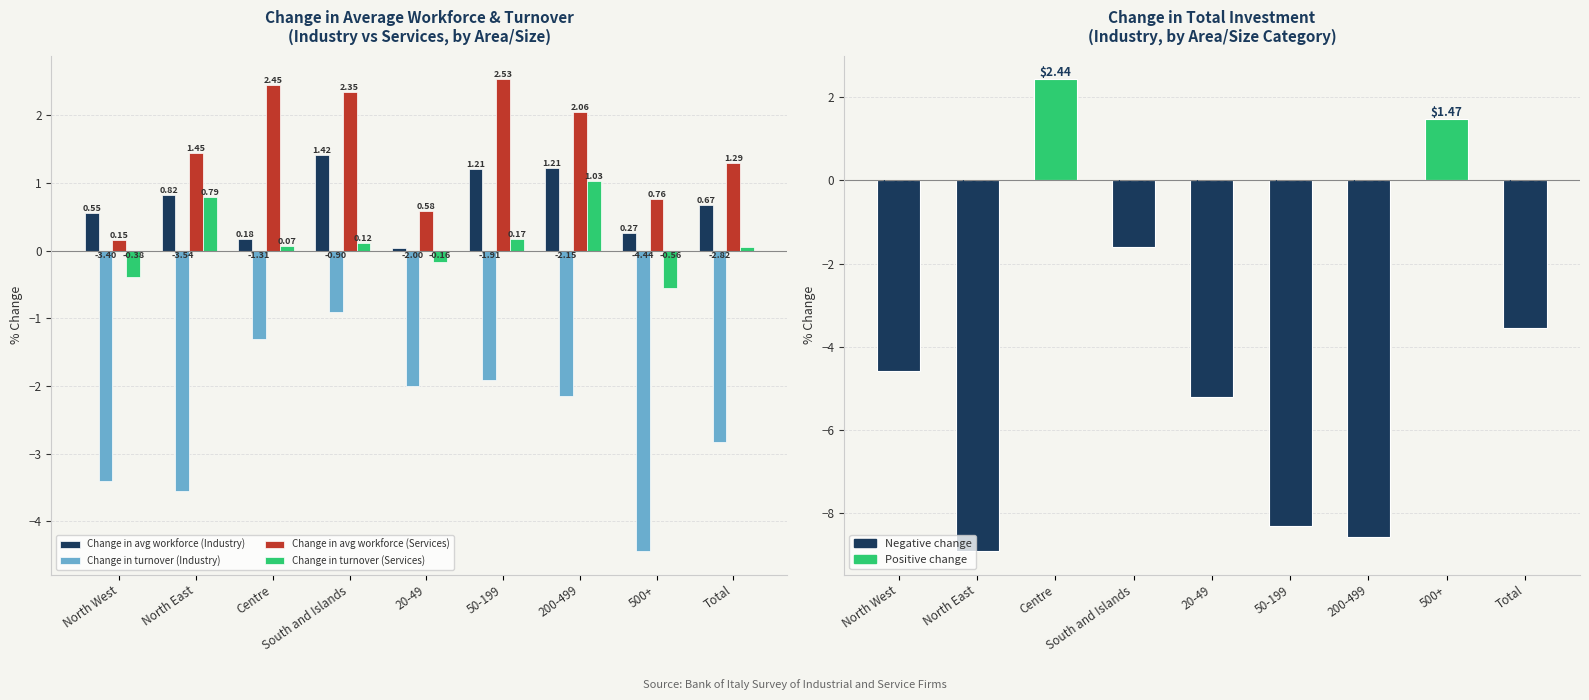

Which category has the highest value across all series?

50-199